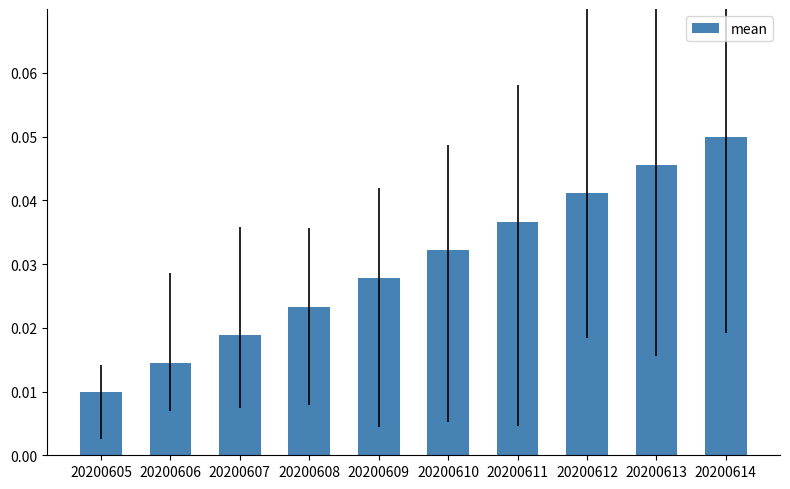

What is the sum of all values?

0.3